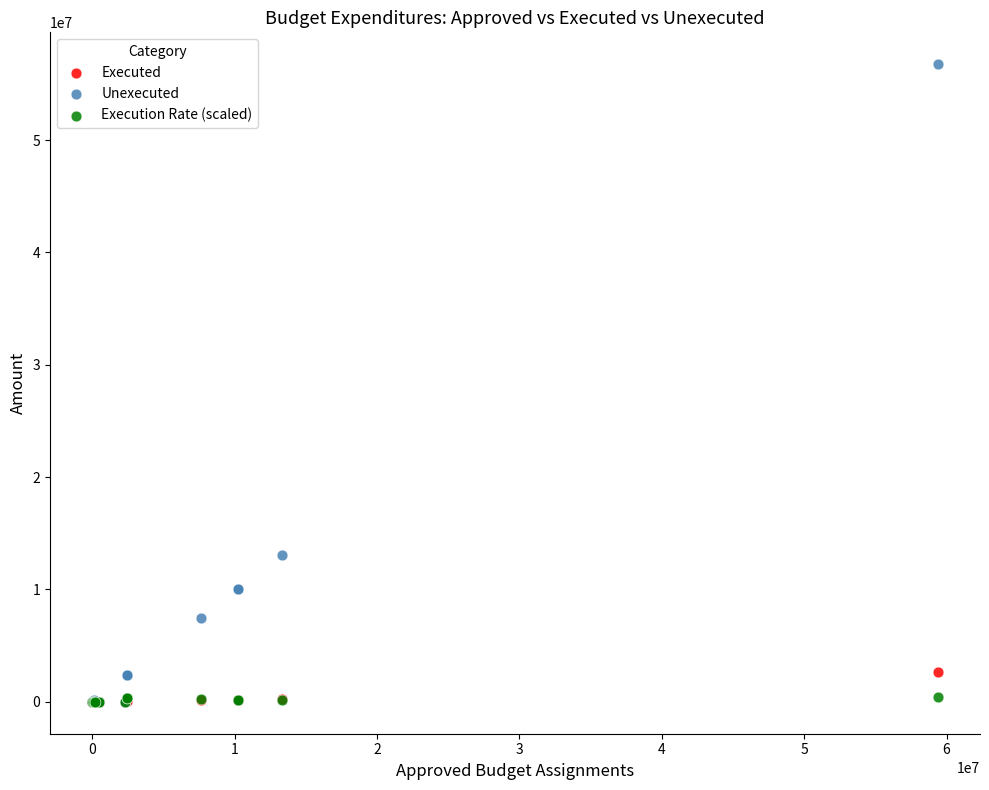

In the Unexecuted series, what Y value is closest to 28378326?

13036118.9